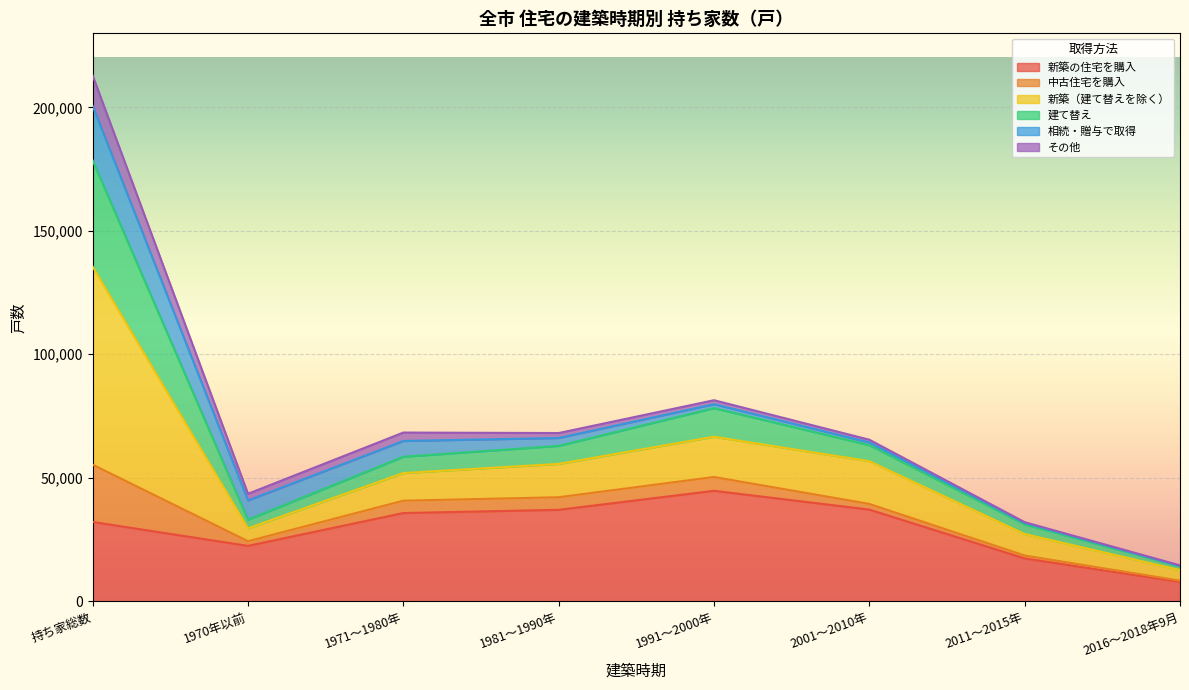

At which category does 新築の住宅を購入 reach its first local peak?

1991～2000年